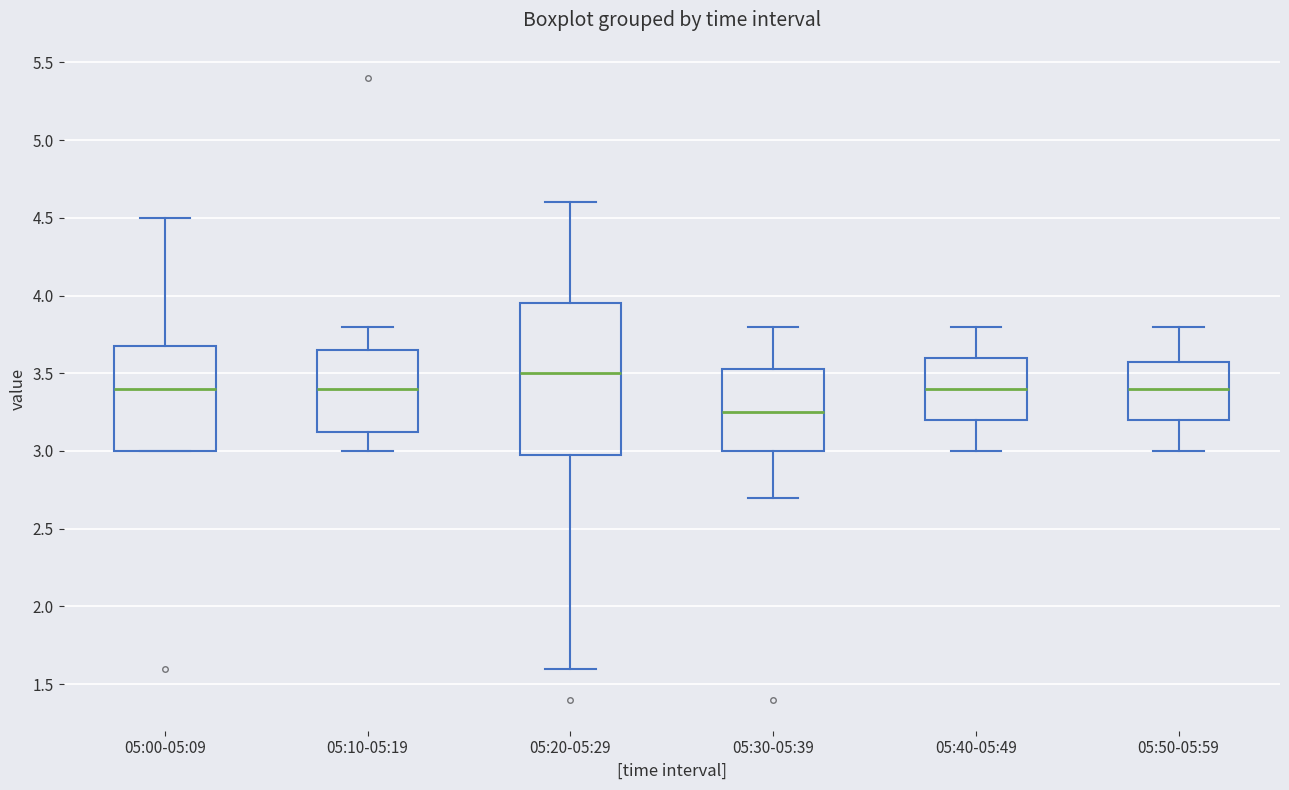

Which box is the tallest, from its lower edge to its upper edge?

05:20-05:29